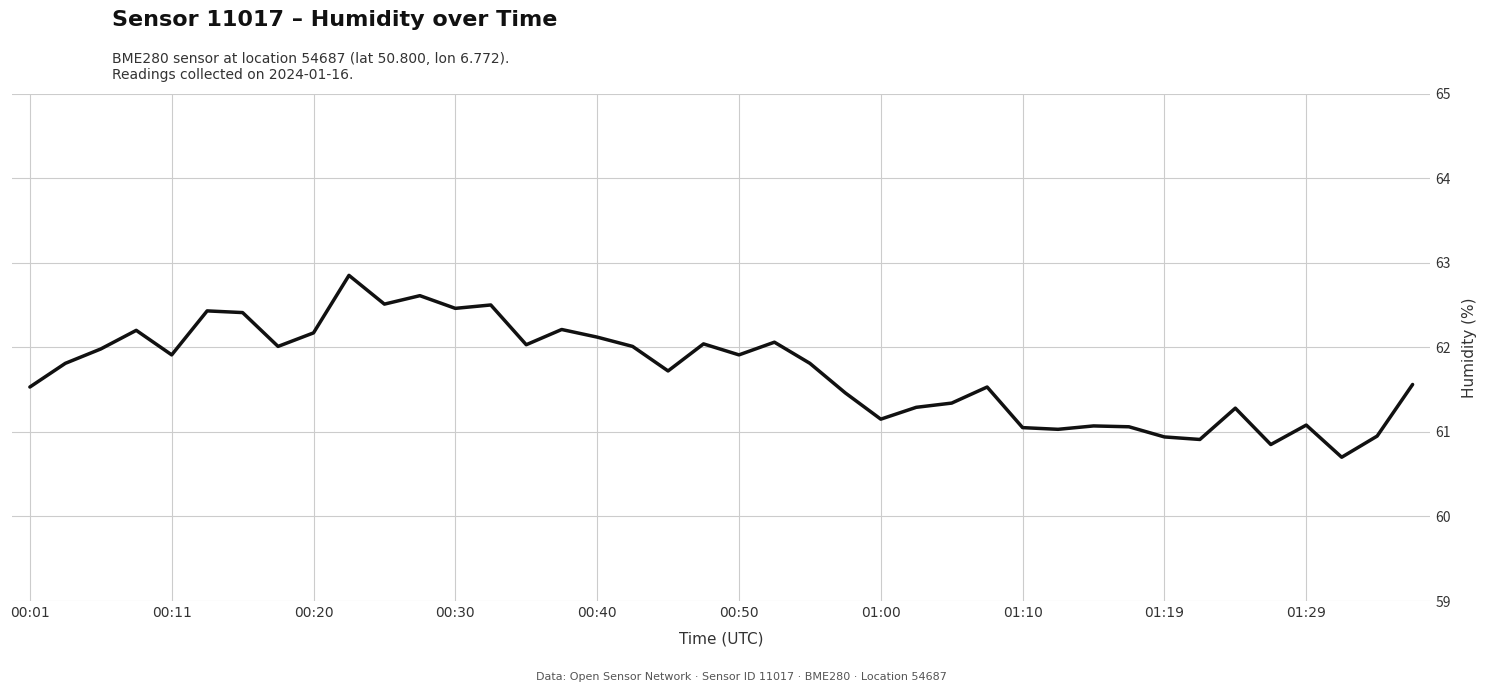

What is the minimum value shown in the chart?

60.7